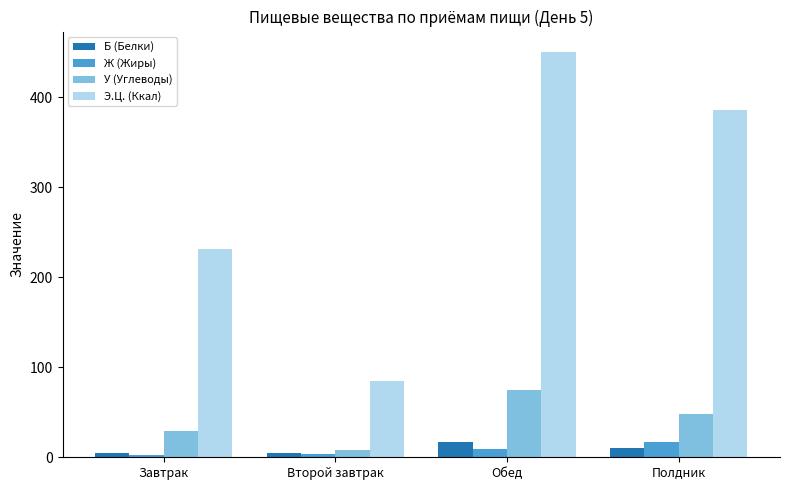

What is the label of the 3rd bar from the right?

Второй завтрак